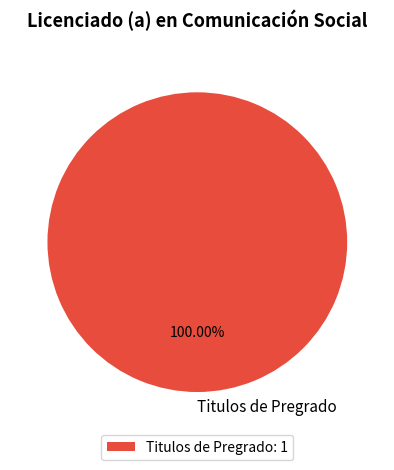

Is there any slice that represents more than half of the pie?

Yes